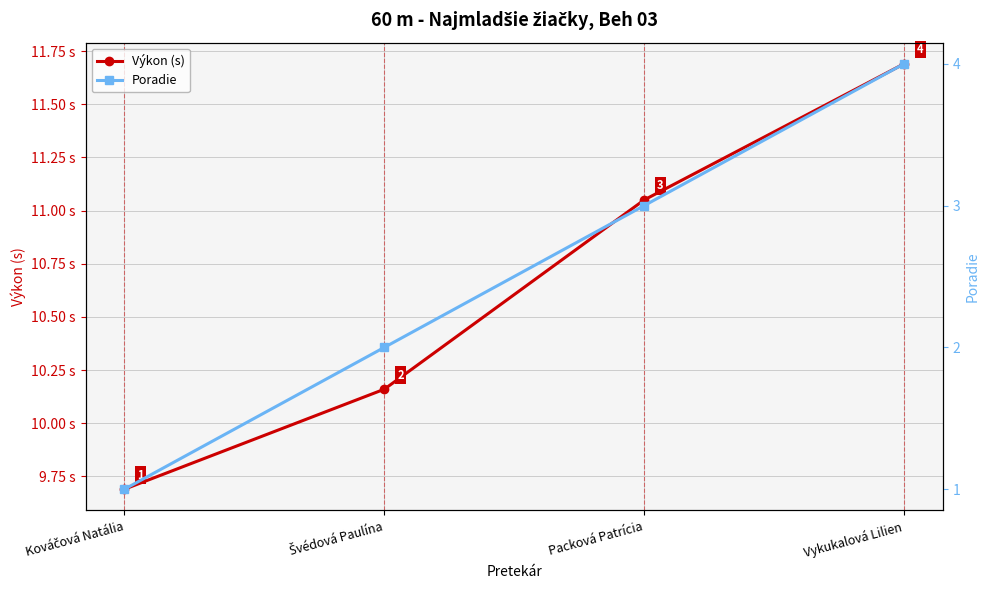

What is the label of the 4th point from the left?

Vykukalová Lilien